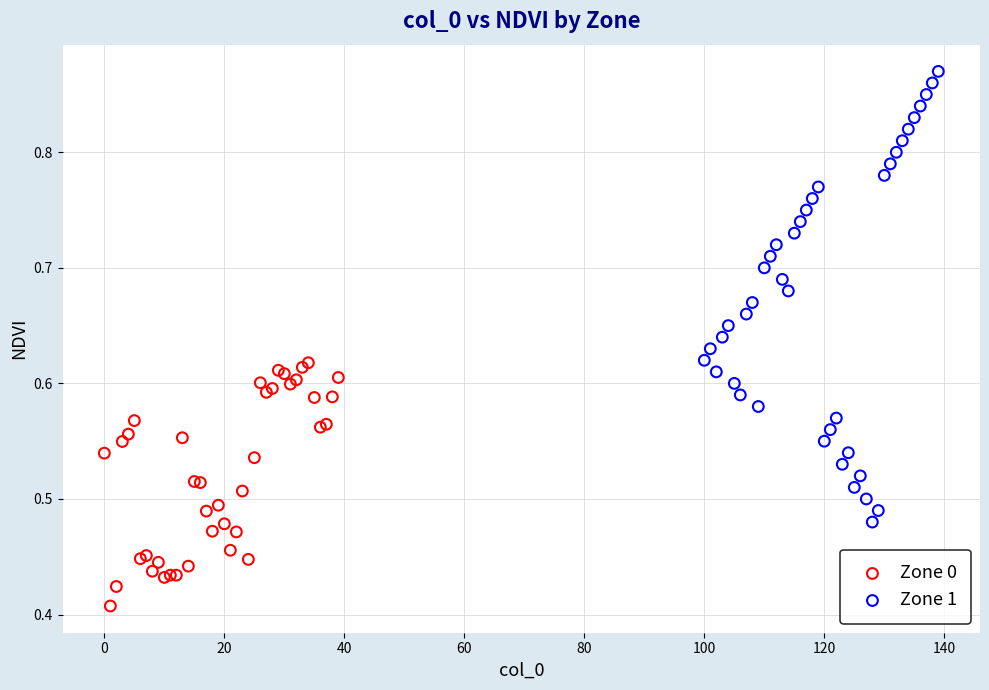

Which series has the largest Y range (max minus min)?

Zone 1